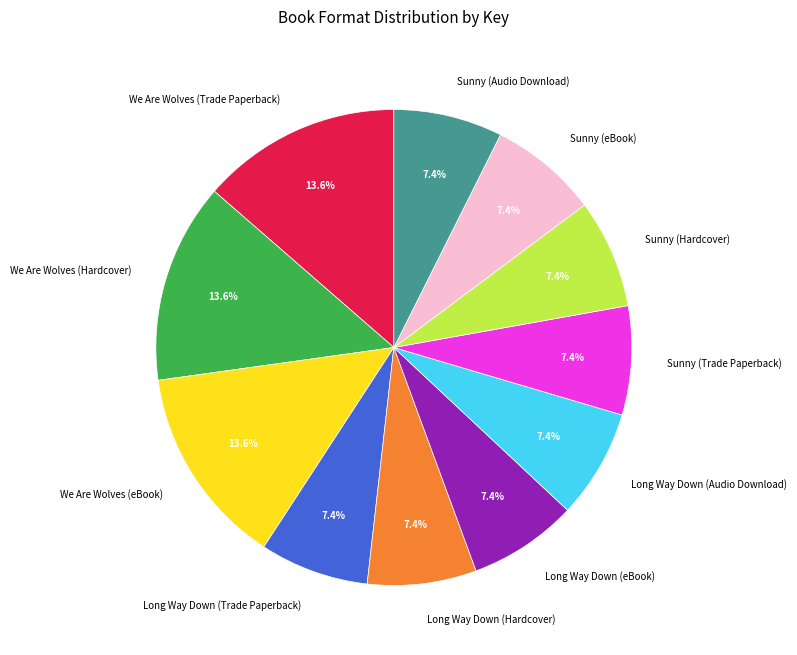

What percentage is NOT represented by We Are Wolves (Hardcover)?

86.4%